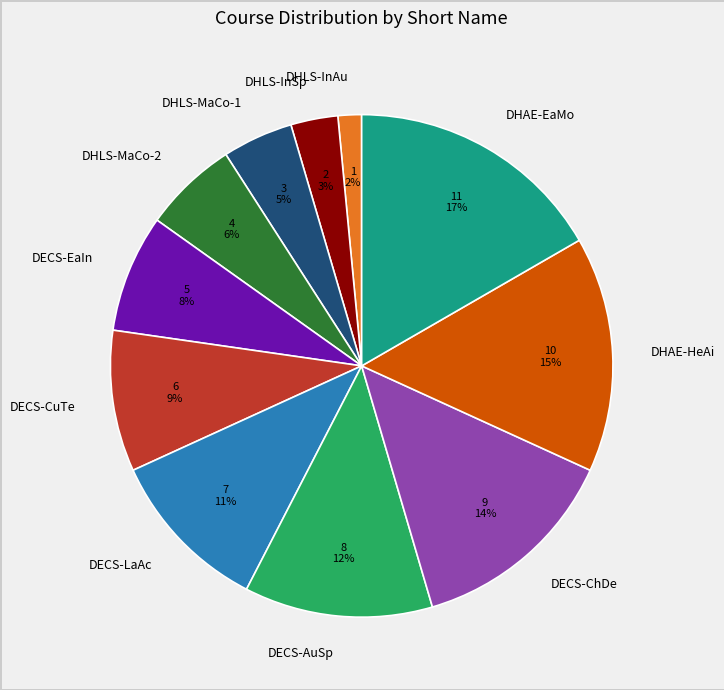

To the nearest percent, what is the difference between the largest and smallest slice percentages?

15%